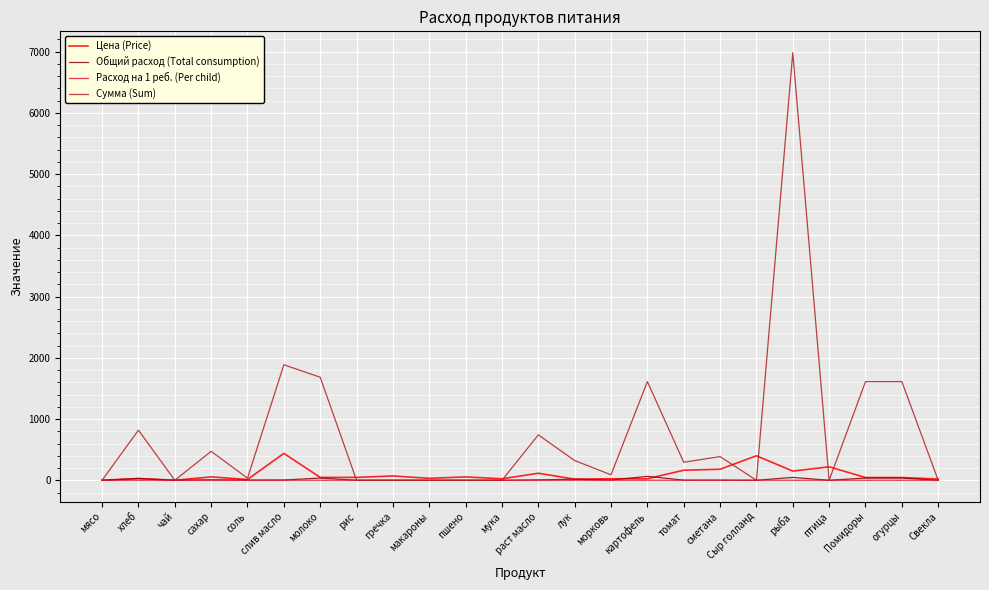

Which label corresponds to the largest value in the chart?

рыба